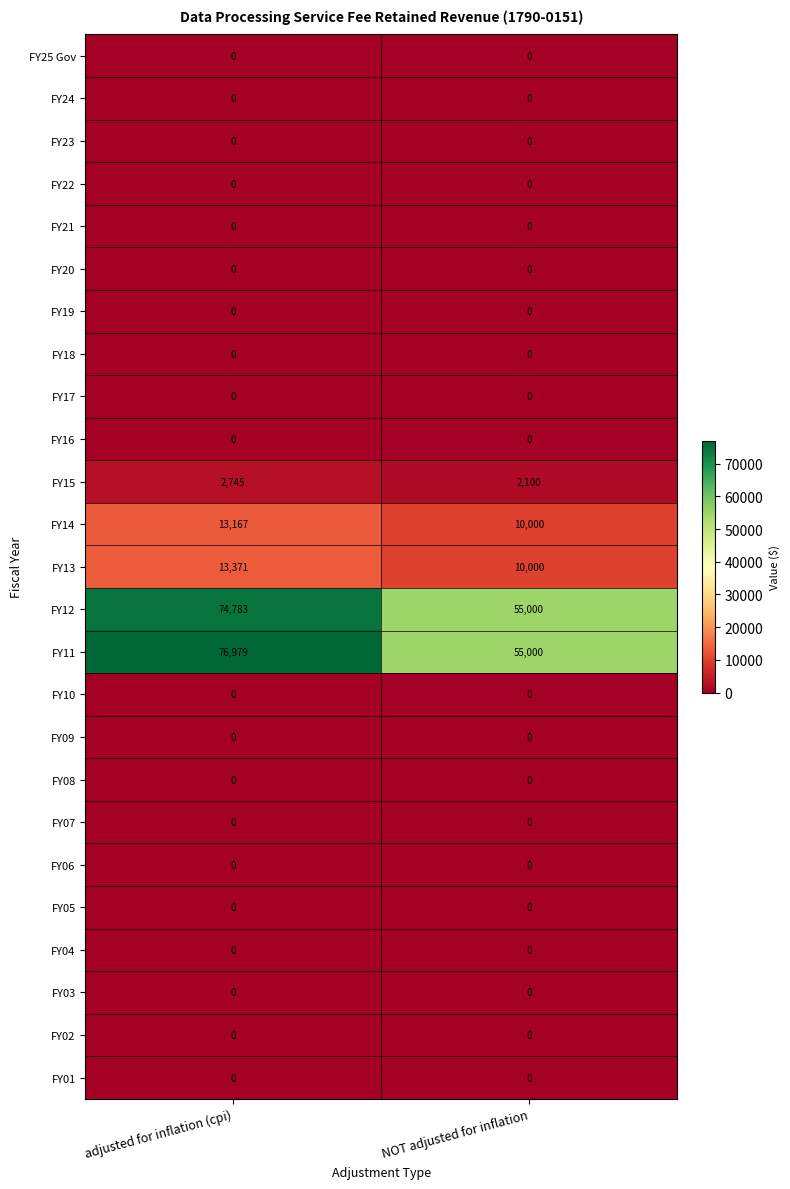

Which series has the largest total across all categories?

FY11